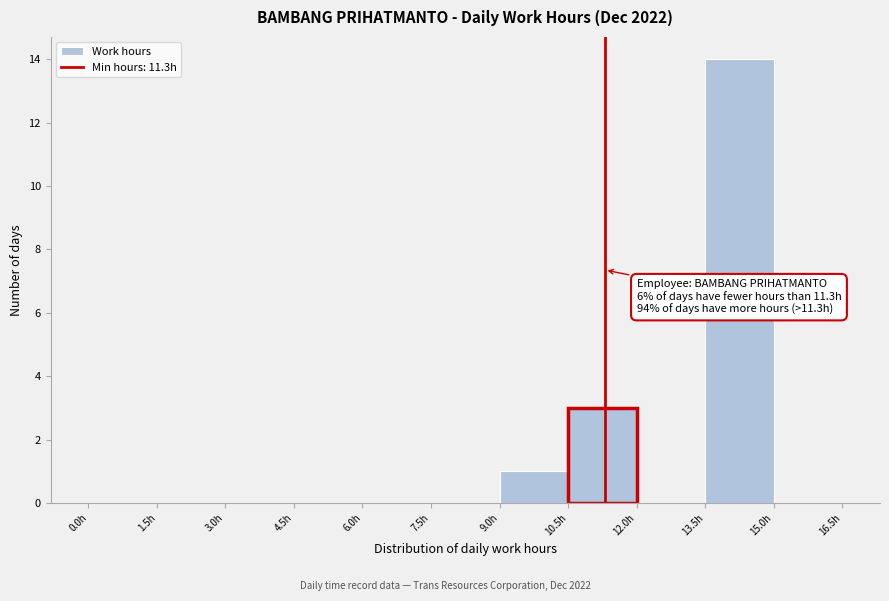

Over which range of the x-axis is the bar tallest?

13.5 to 15.0